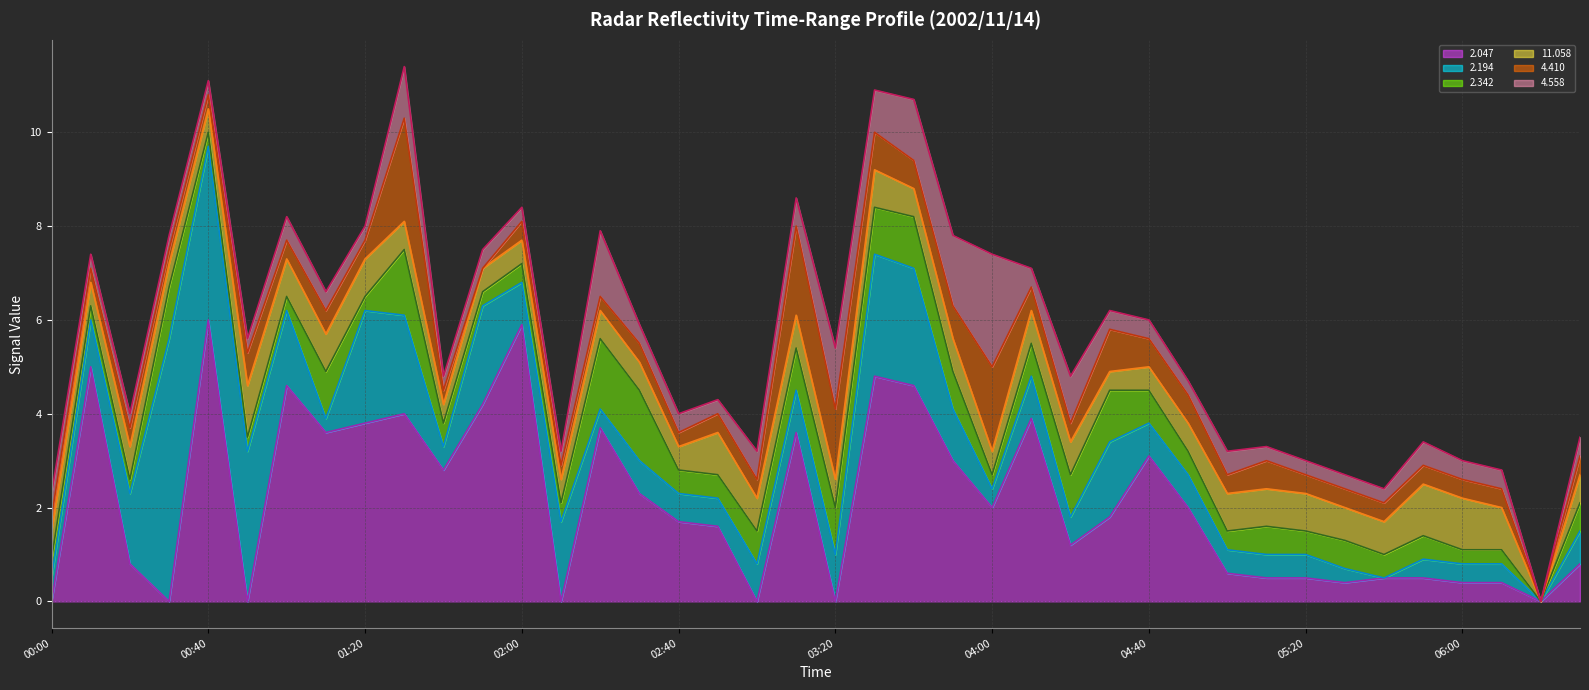

Reading left to right, transcribe all the data shown in this chart.

2.047 (line): 0.0	5.0	0.8	0.0	6.0	0.0	4.6	3.6	3.8	4.0	2.8	4.2	5.9	0.0	3.7	2.3	1.7	1.6	0.0	3.6	0.0	4.8	4.6	3.0	2.0	3.9	1.2	1.8	3.1	2.0	0.6	0.5	0.5	0.4	0.5	0.5	0.4	0.4	0.0	0.8
2.194 (line): 0.5	6.0	2.3	5.6	9.7	3.2	6.2	3.9	6.2	6.1	3.3	6.3	6.8	1.7	4.1	3.0	2.3	2.2	0.8	4.5	1.0	7.4	7.1	4.1	2.4	4.8	1.8	3.4	3.8	2.7	1.1	1.0	1.0	0.7	0.5	0.9	0.8	0.8	0.0	1.5
2.342 (line): 0.9	6.3	2.6	6.7	10.0	3.5	6.5	4.9	6.5	7.5	3.8	6.6	7.2	2.1	5.6	4.5	2.8	2.7	1.5	5.4	2.0	8.4	8.2	4.9	2.7	5.5	2.7	4.5	4.5	3.2	1.5	1.6	1.5	1.3	1.0	1.4	1.1	1.1	0.0	2.1
11.058 (line): 1.5	6.8	3.3	7.2	10.5	4.6	7.3	5.7	7.3	8.1	4.2	7.1	7.7	2.6	6.2	5.1	3.3	3.6	2.2	6.1	2.6	9.2	8.8	5.6	3.2	6.2	3.4	4.9	5.0	3.8	2.3	2.4	2.3	2.0	1.7	2.5	2.2	2.0	0.0	2.7
4.410 (line): 1.8	7.1	3.7	7.5	10.8	5.3	7.7	6.2	7.7	10.3	4.5	7.1	8.1	2.9	6.5	5.5	3.6	4.0	2.6	8.0	4.1	10.0	9.4	6.3	5.0	6.7	3.8	5.8	5.6	4.4	2.7	3.0	2.7	2.4	2.1	2.9	2.6	2.4	0.0	3.1
4.558 (line): 2.3	7.4	4.0	7.8	11.1	5.6	8.2	6.6	8.0	11.4	4.8	7.5	8.4	3.2	7.9	5.9	4.0	4.3	3.2	8.6	5.4	10.9	10.7	7.8	7.4	7.1	4.8	6.2	6.0	4.7	3.2	3.3	3.0	2.7	2.4	3.4	3.0	2.8	0.0	3.5